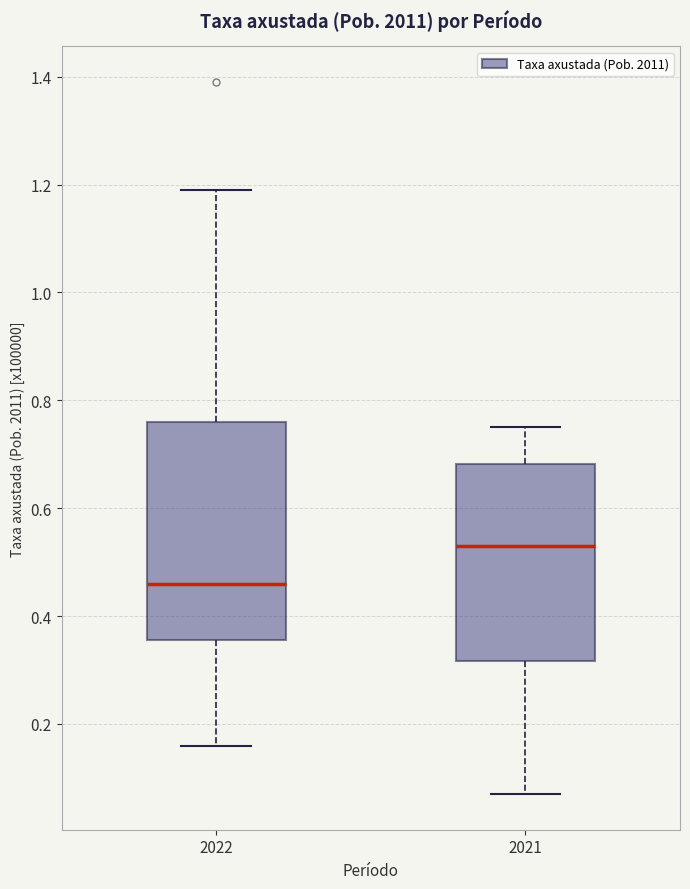

Reading left to right, transcribe this box plot: for each box, give where its median line is, the range the box spans, and where its two whiskers end, as read against the y-axis. The values are not printed on the chart, so give them approximately, as read against the axis.

2022: median 0.46, box 0.36 to 0.76, whiskers 0.16 to 1.20
2021: median 0.54, box 0.32 to 0.68, whiskers 0.08 to 0.76